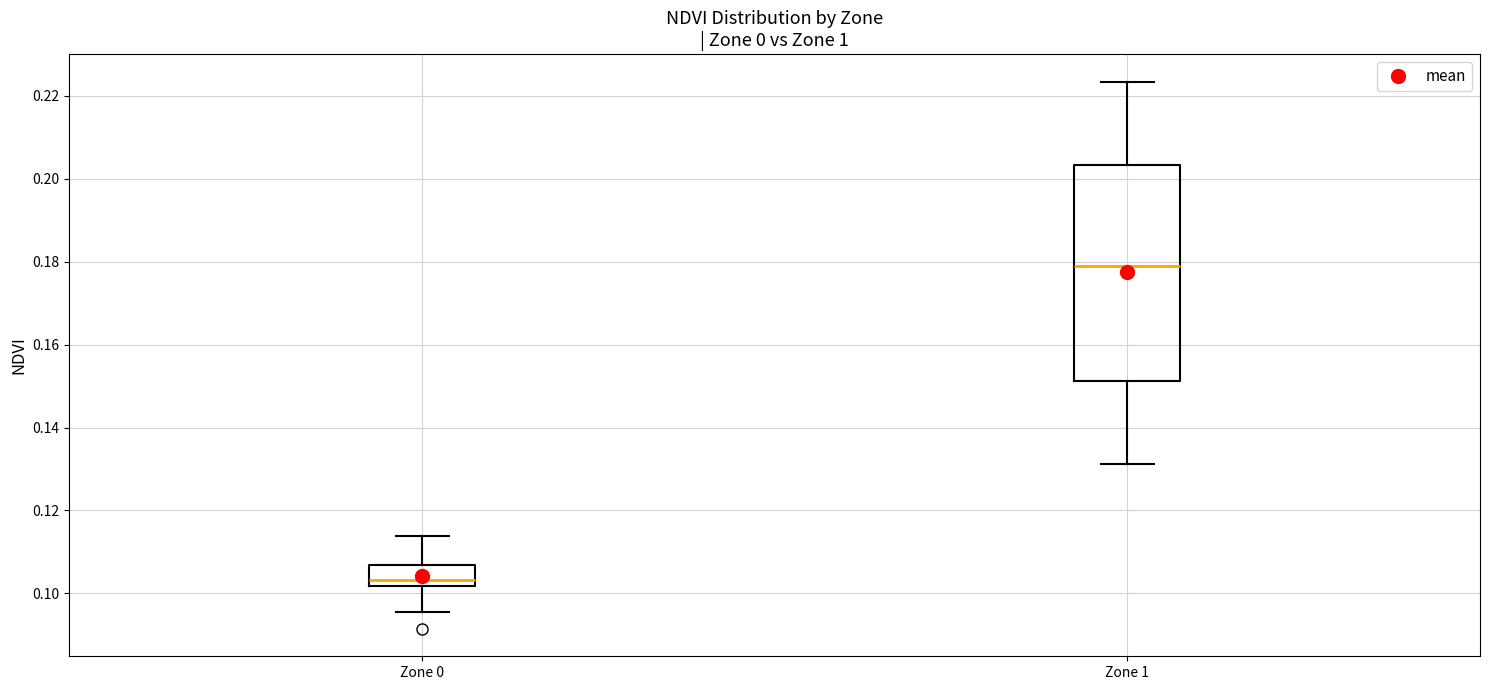

Which box has the highest median line?

Zone 1